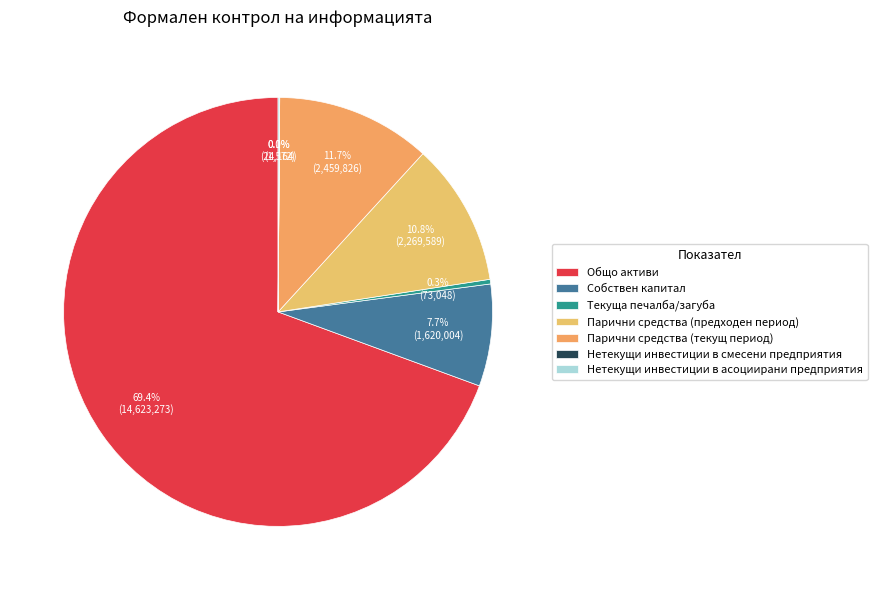

Rank the categories by value from highest to lowest.

Общо активи, Парични средства (текущ период), Парични средства (предходен период), Собствен капитал, Текуща печалба/загуба, Нетекущи инвестиции в асоциирани предприятия, Нетекущи инвестиции в смесени предприятия